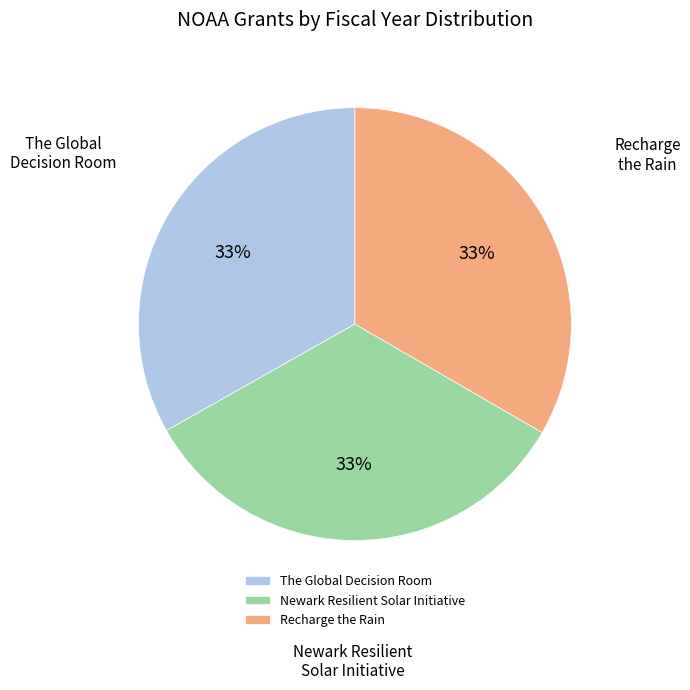

To the nearest percent, what portion does Recharge the Rain represent?

33%